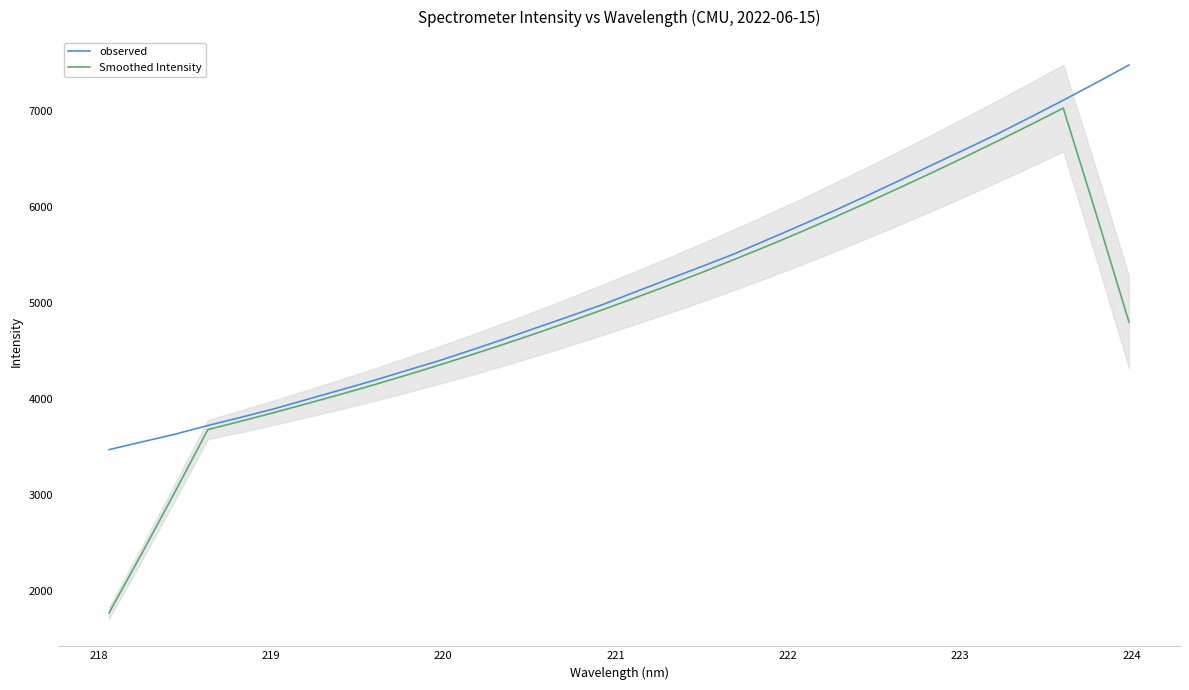

What is the highest value of the observed series?

7473.9